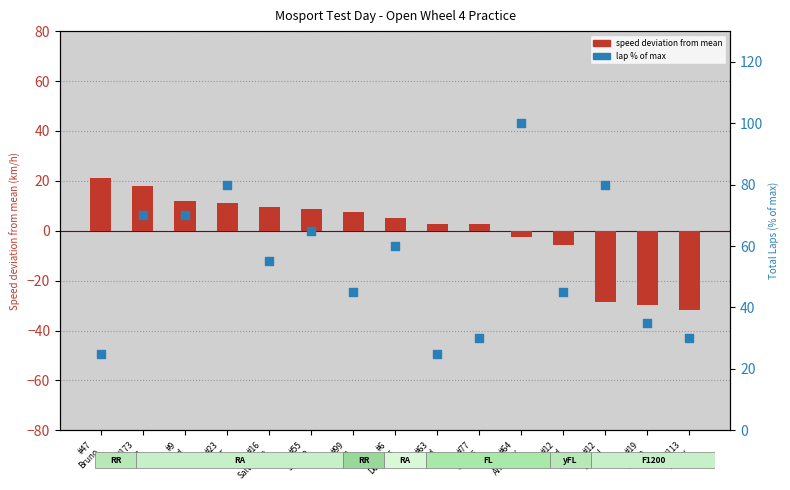

At how many categories does at least one series exceed 53?

8